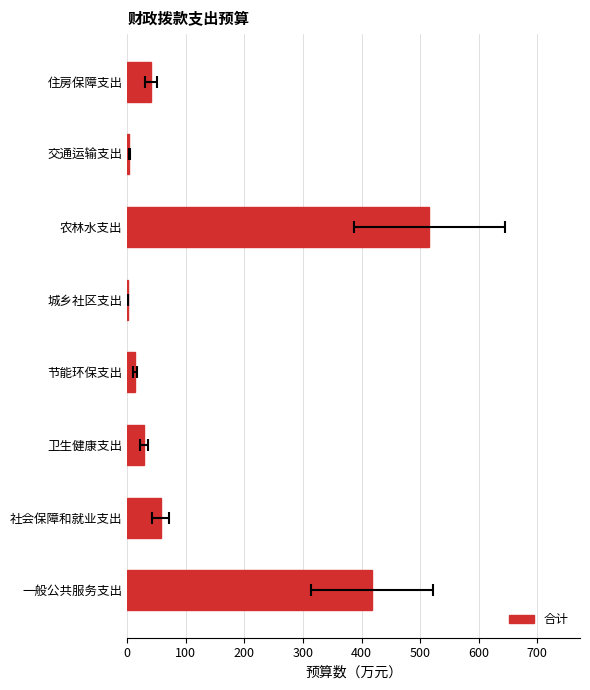

The value at 城乡社区支出 is 0.3. True or false?

False